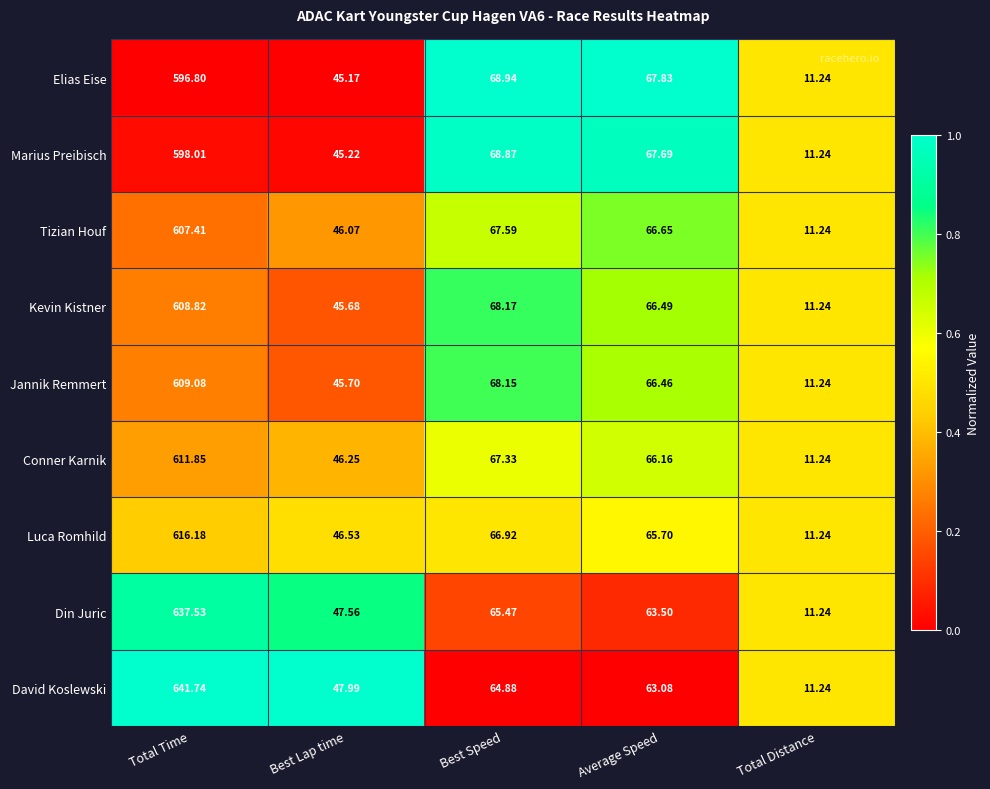

Which category has the lowest value in the David Koslewski series?

Total Distance